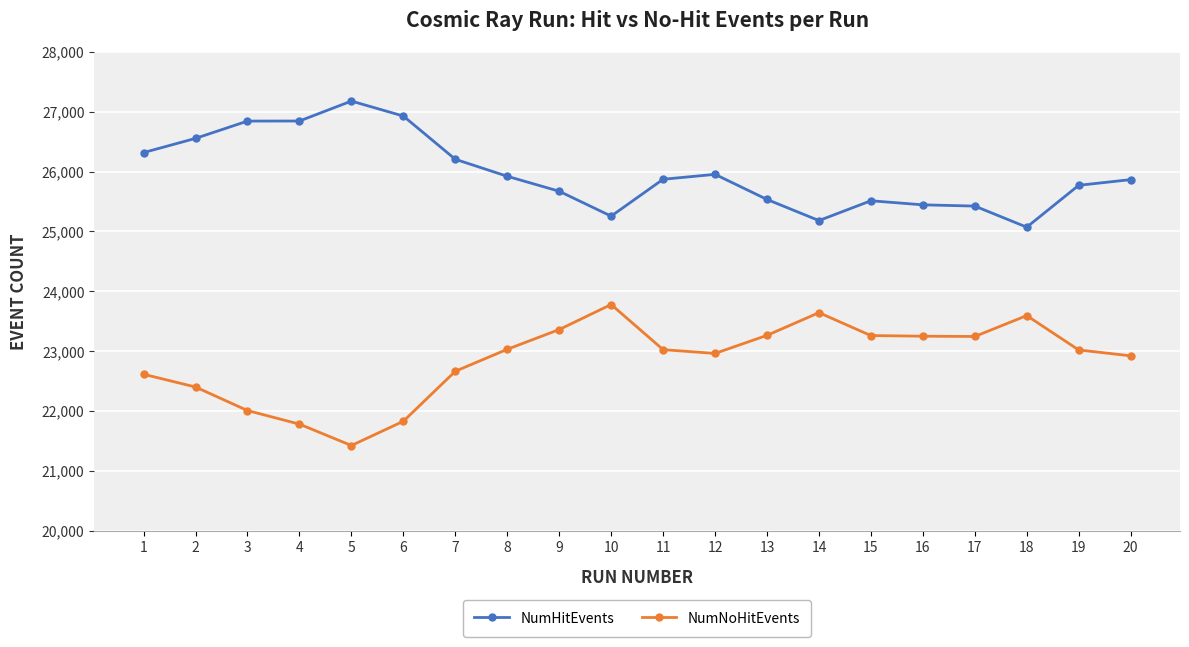

What is the spread (max minus min) of values at 19?

2750